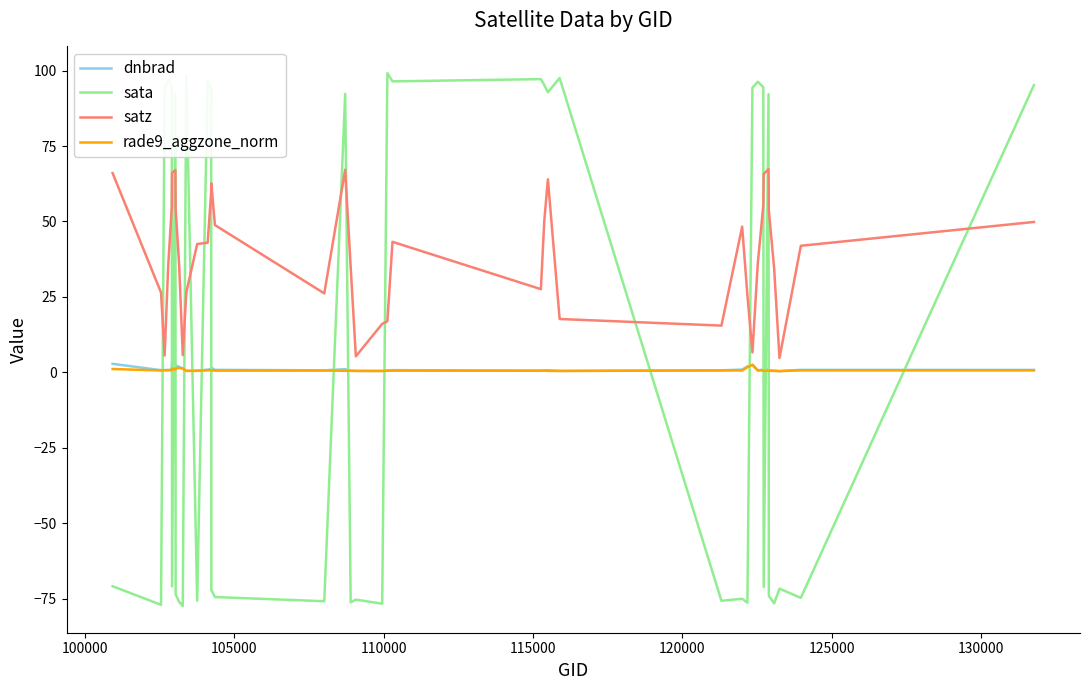

Which series ends up on top after the final intersection of sata and dnbrad?

sata